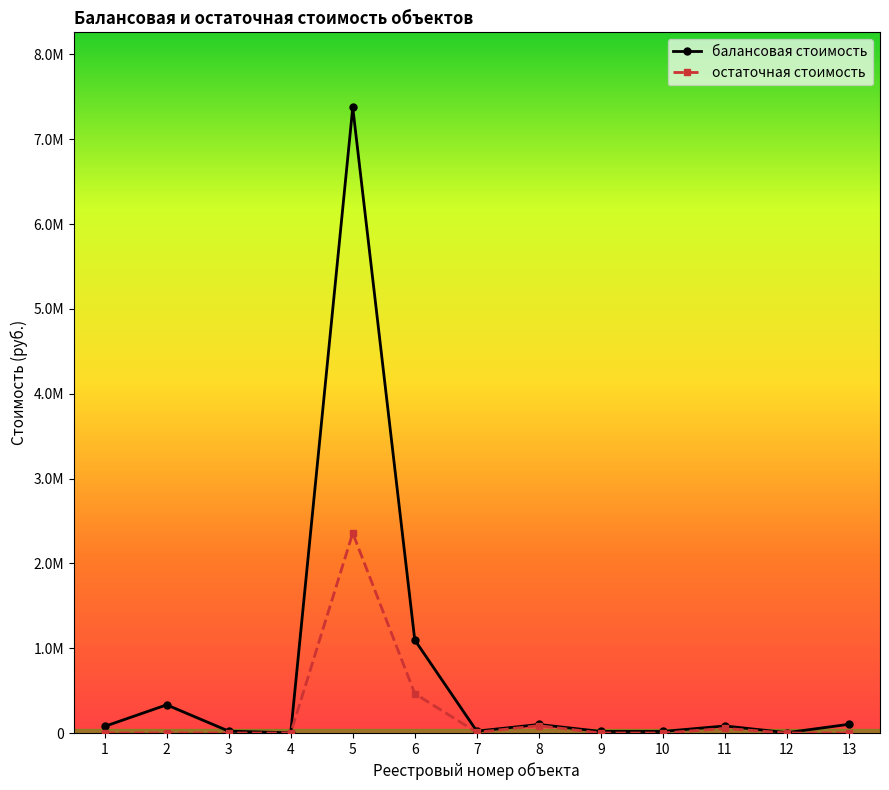

Reading left to right, extract all data points from this chart.

балансовая стоимость: 1=78020.8	2=332036.8	3=21921.8	4=1623.2	5=7375312.4	6=1096568.7	7=21792.2	8=100585.7	9=18205.5	10=18205.5	11=82992.6	12=3654.7	13=102870.0
остаточная стоимость: 1=0.0	2=0.0	3=0.0	4=0.0	5=2356994.5	6=463996.3	7=7513.0	8=86730.6	9=0.0	10=0.0	11=54084.9	12=0.0	13=0.0